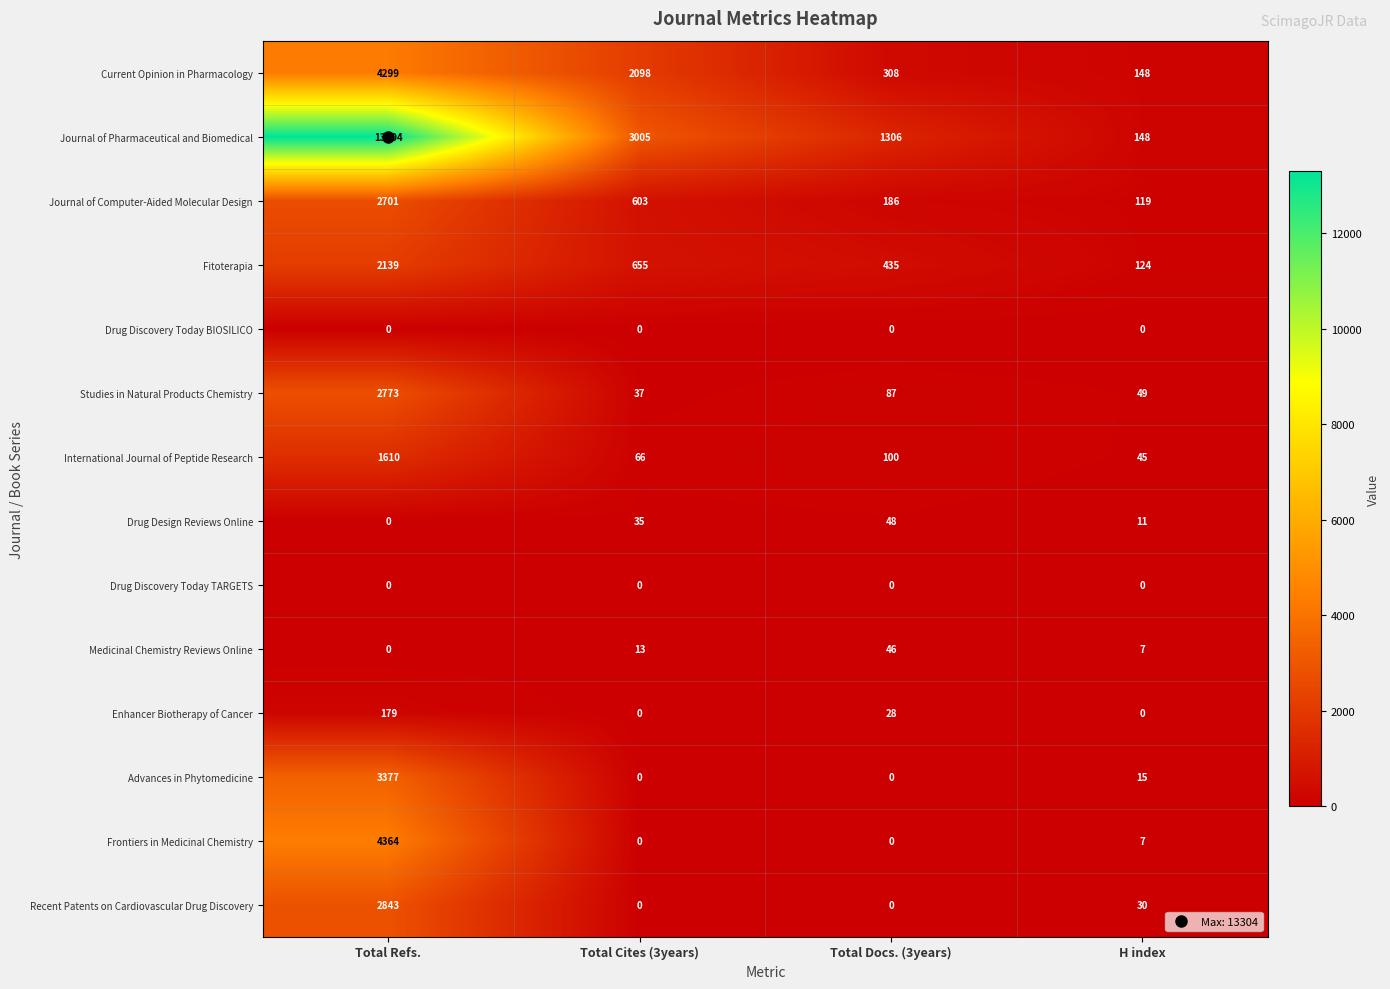

Count the Drug Design Reviews Online values in the range 11 to 48.

3